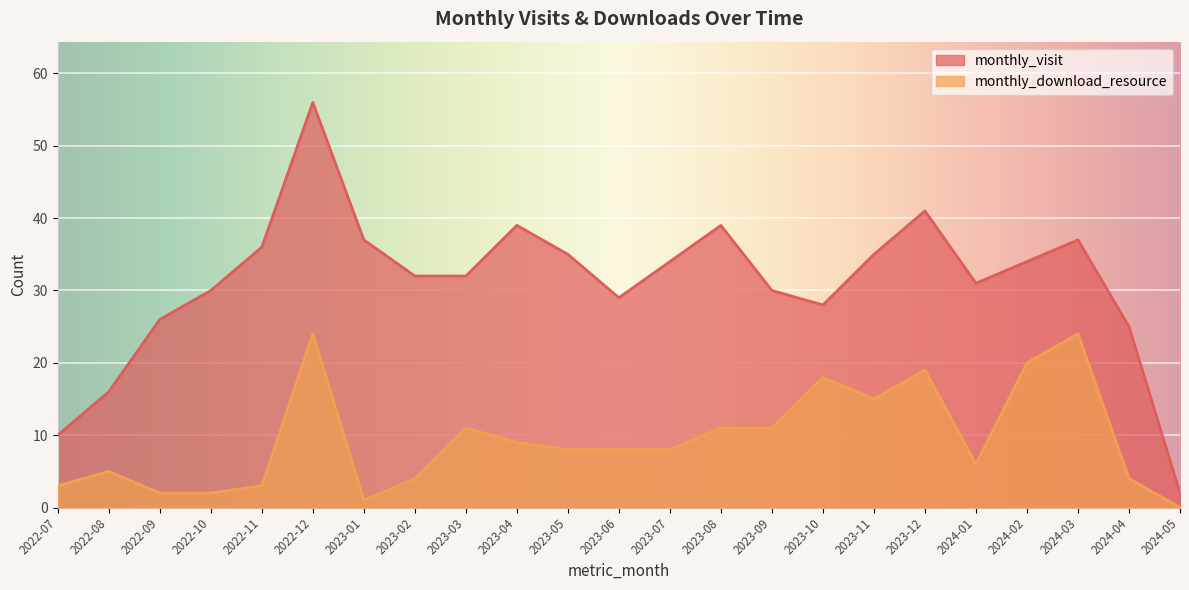

What are all the series names shown in the legend?

monthly_visit, monthly_download_resource